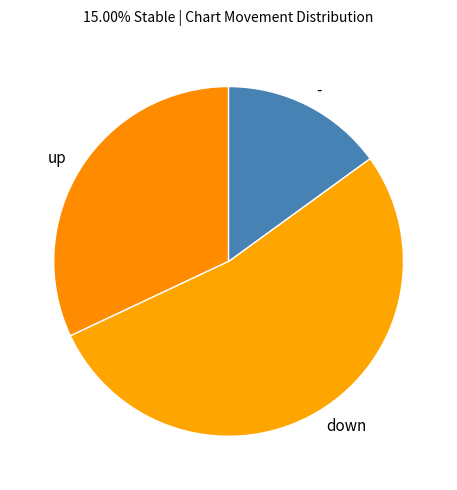

Which has a higher value, up or -?

up